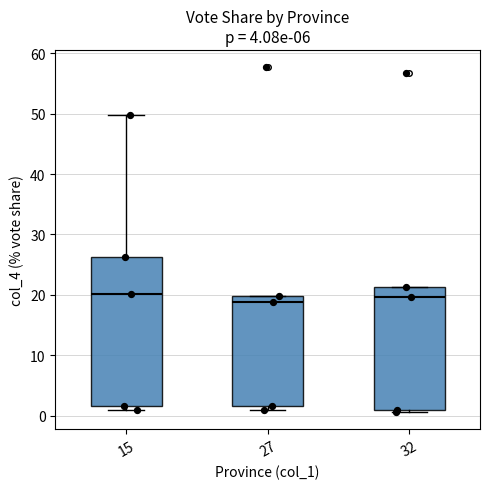

Comparing the boxes themselves (not the whiskers), which one is the tallest?

15